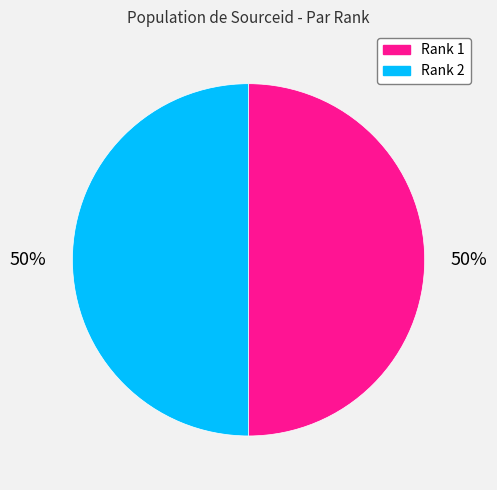

To the nearest percent, what is the average slice percentage?

50%